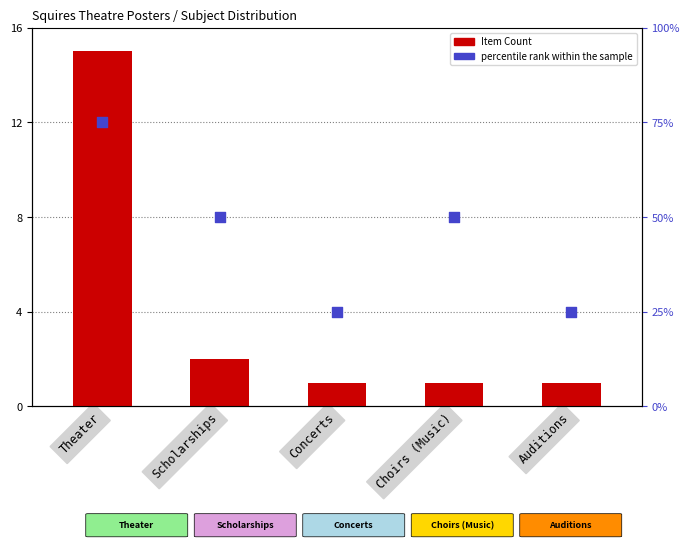

What are all the series names shown in the legend?

Item Count, percentile rank within the sample